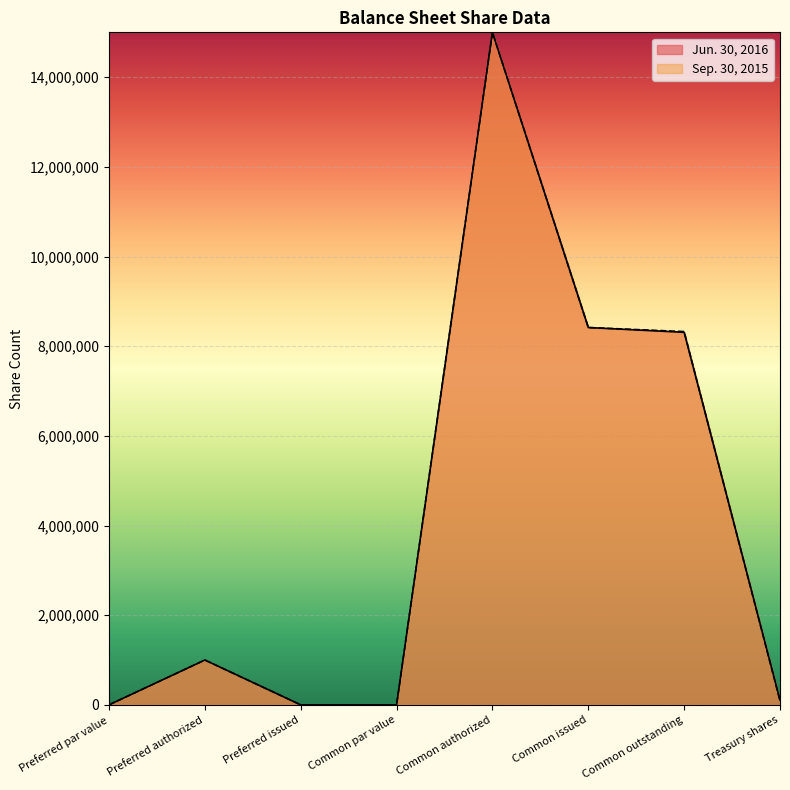

How many data points in Sep. 30, 2015 are above 1000000?

3